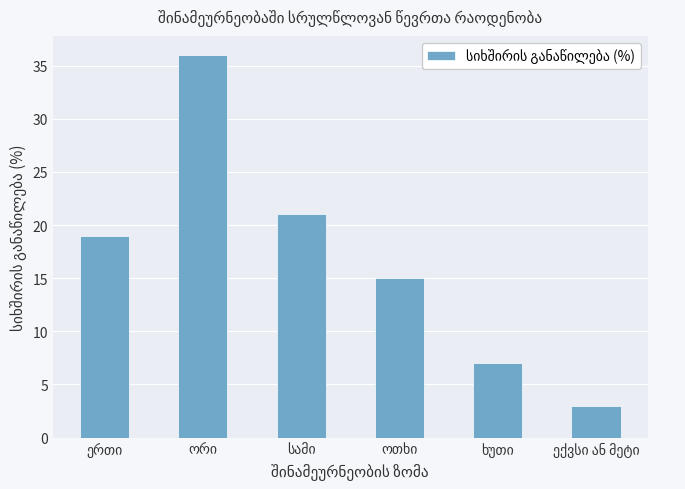

What is the value of the 6th bar from the left?

3